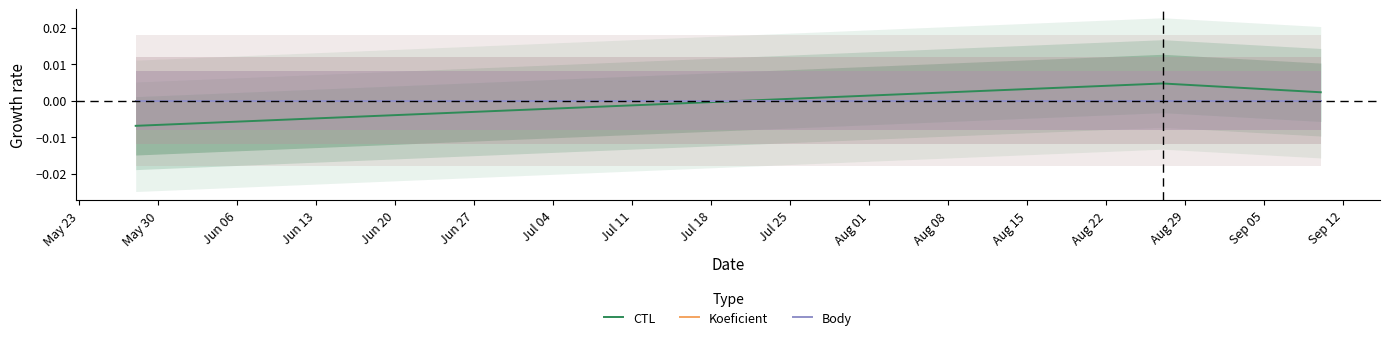

Is the value of CTL at May 23 greater than the value of Koeficient at May 23?

No